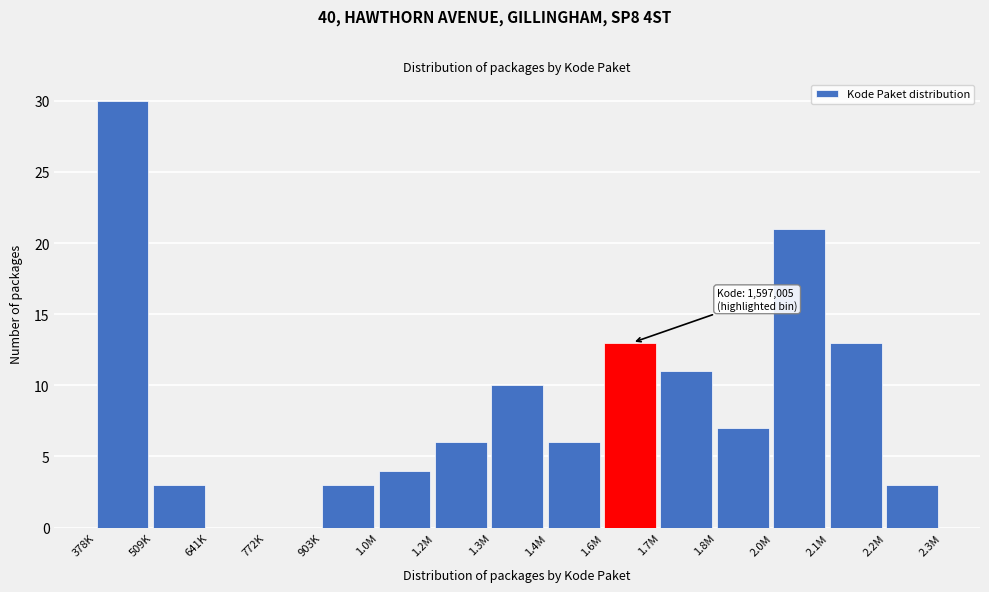

Reading left to right, list all the values displayed in this chart.

378K=30	509K=3	641K=0	772K=0	903K=3	1.0M=4	1.2M=6	1.3M=10	1.4M=6	1.6M=13	1.7M=11	1.8M=7	2.0M=21	2.1M=13	2.2M=3